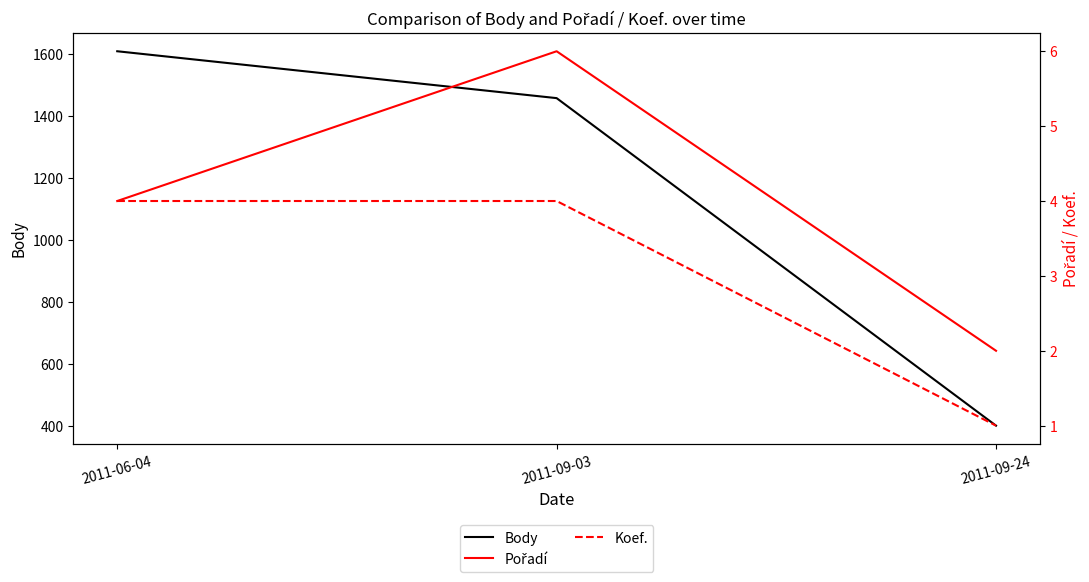

Which series changed the most between 2011-06-04 and 2011-09-03?

Body